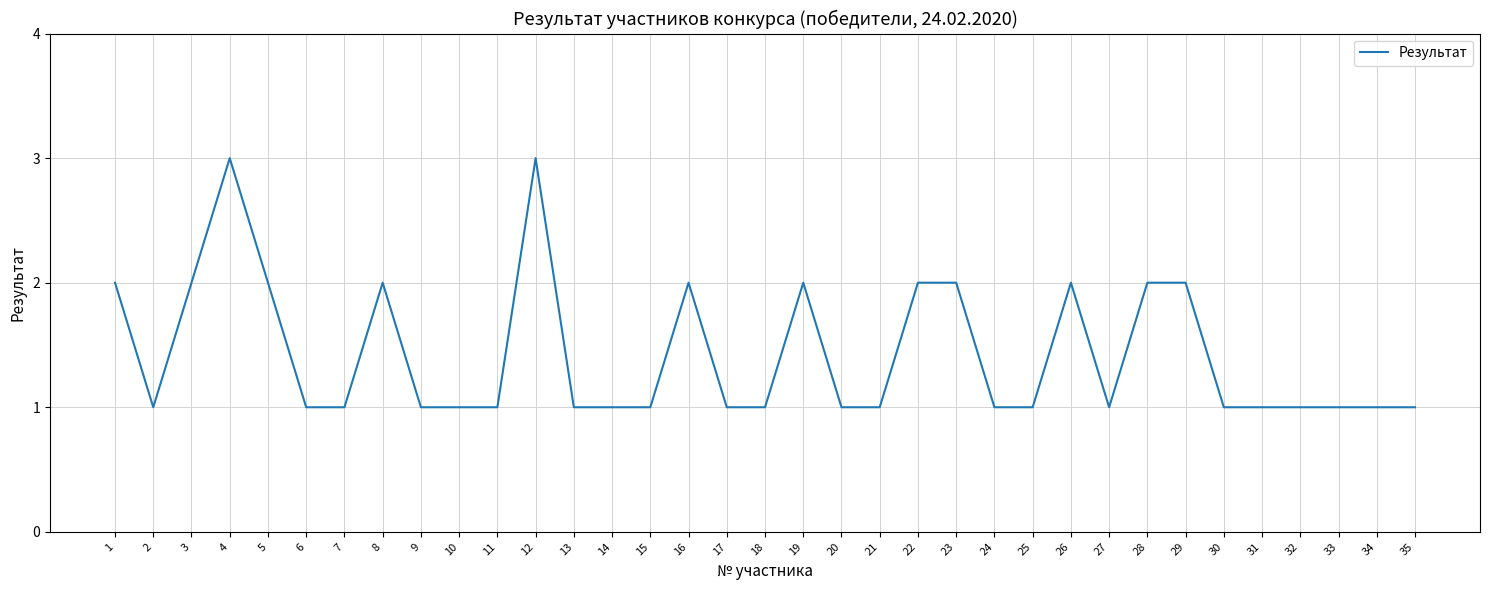

What is the maximum value shown in the chart?

3